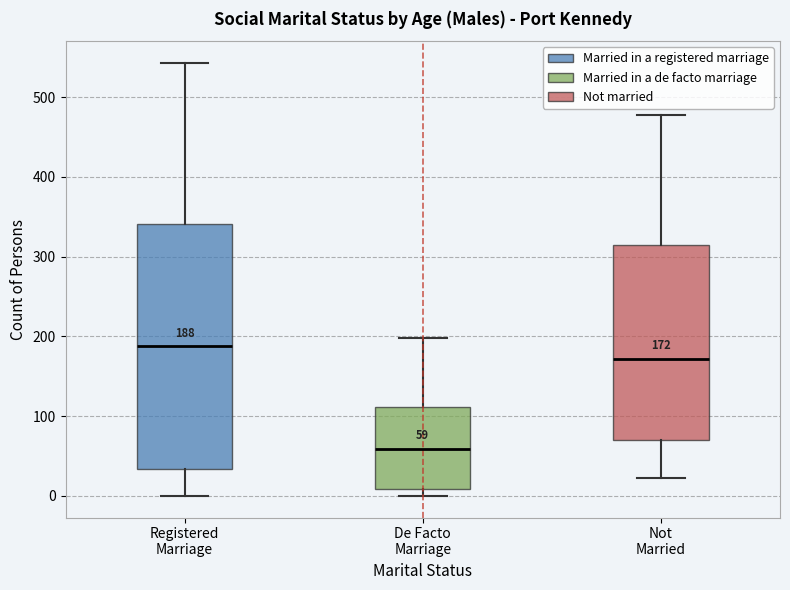

Comparing the boxes themselves (not the whiskers), which one is the tallest?

Registered Marriage